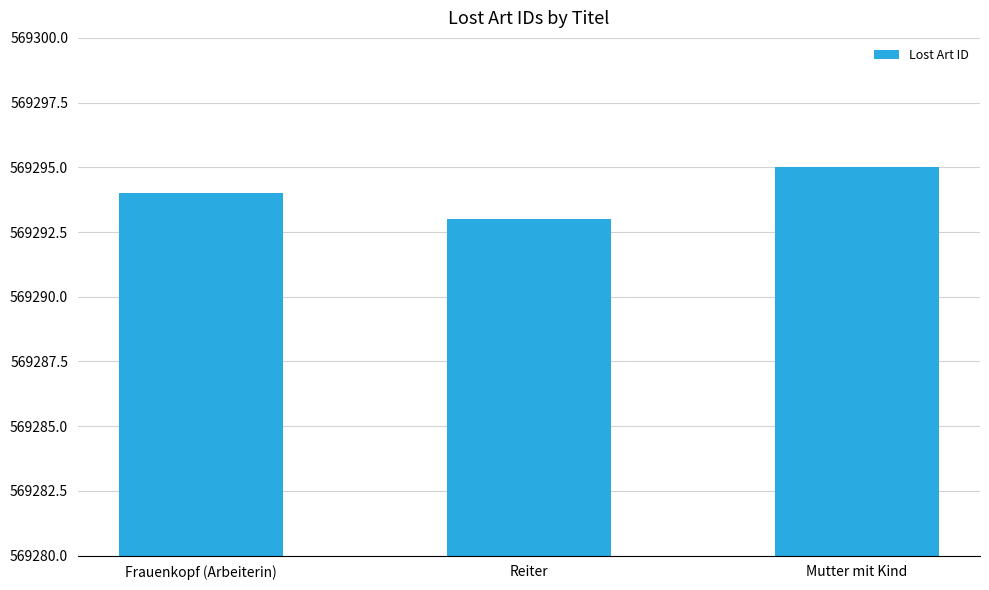

Reading left to right, what are all the values shown in this chart?

Frauenkopf (Arbeiterin)=569294	Reiter=569293	Mutter mit Kind=569295